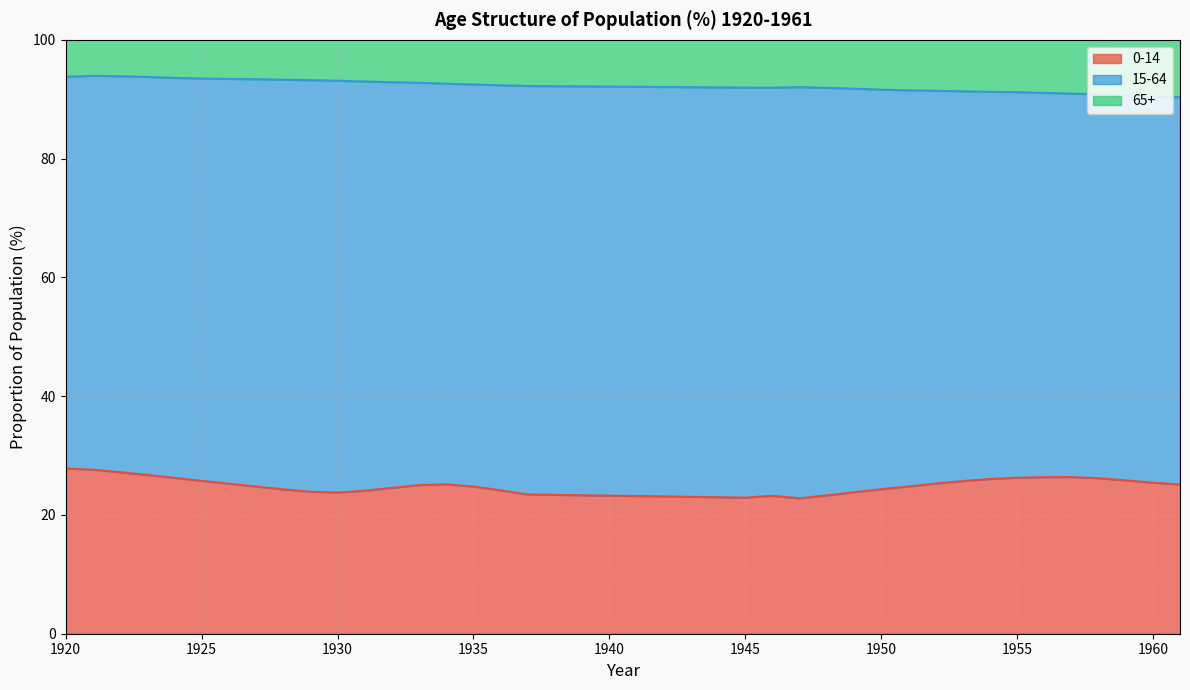

Does the chart have visible grid lines?

Yes